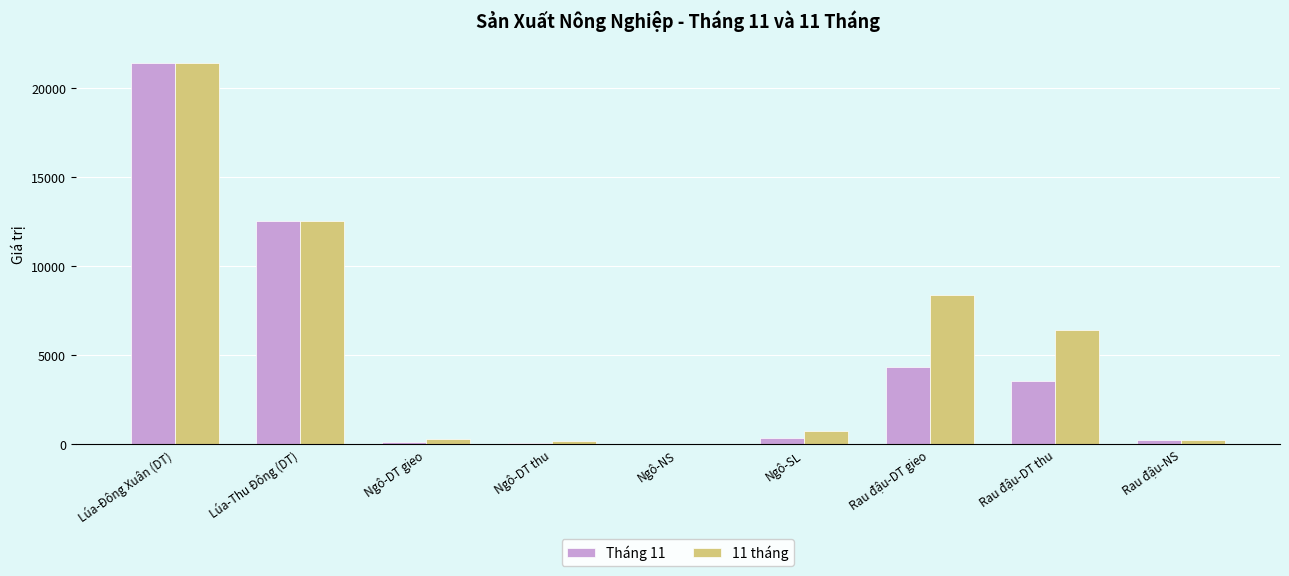

Is it true that Tháng 11 equals 3565.0 at Rau đậu-DT thu?

True